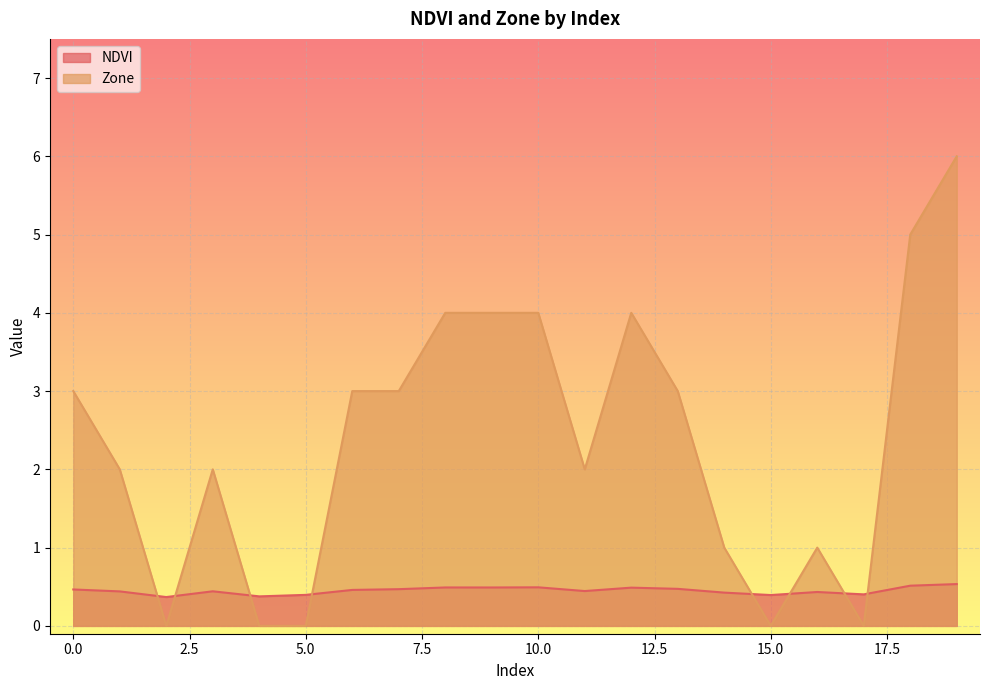

In Zone, how many points are higher than both neighbors (excluding endpoints)?

3